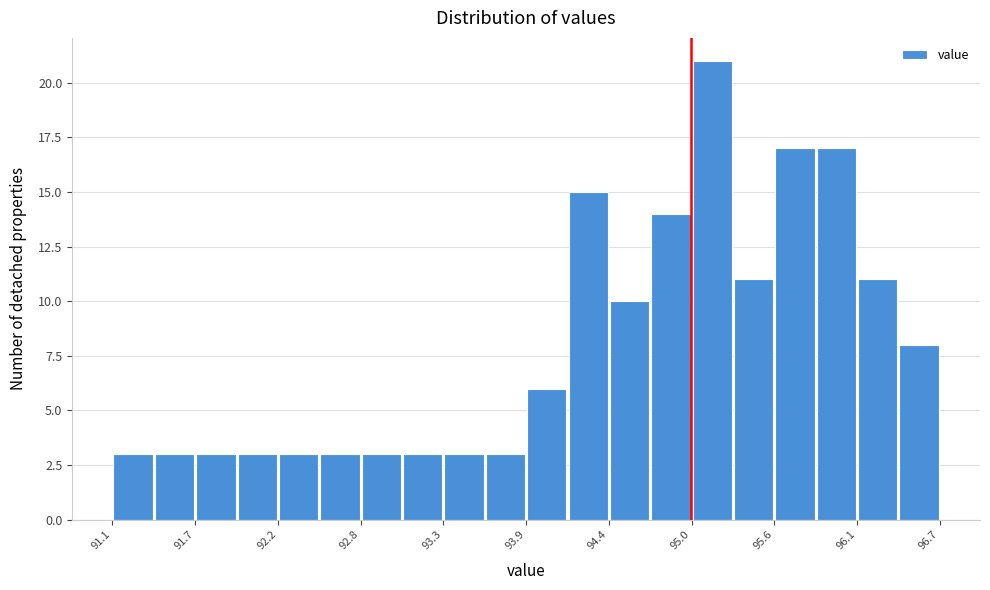

Read against the x-axis, roughly where is the centre of the tallest bar?

95.1